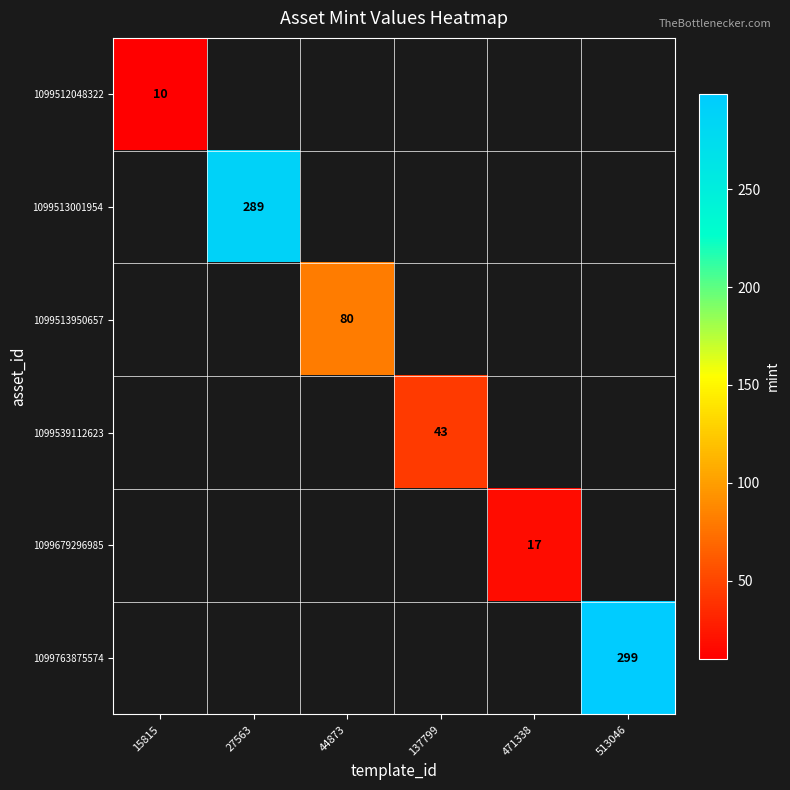

The value of 1099539112623 at 137799 is 72. True or false?

False